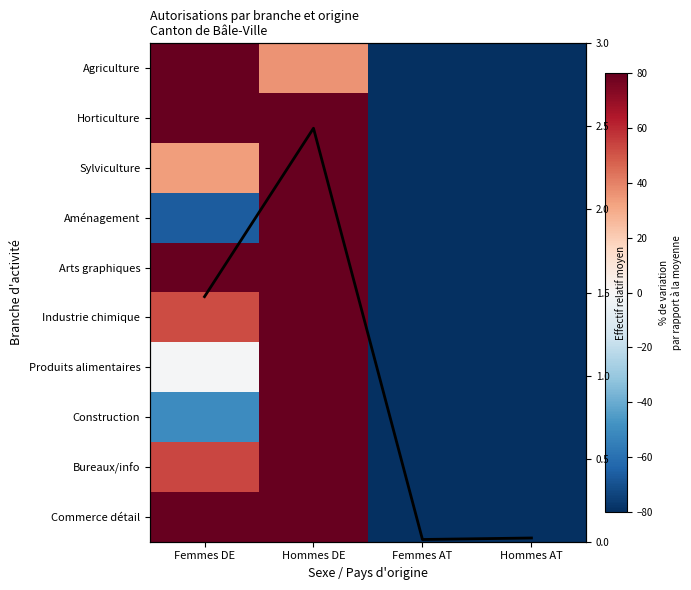

Read the Arts graphiques value at Femmes DE.

88.7